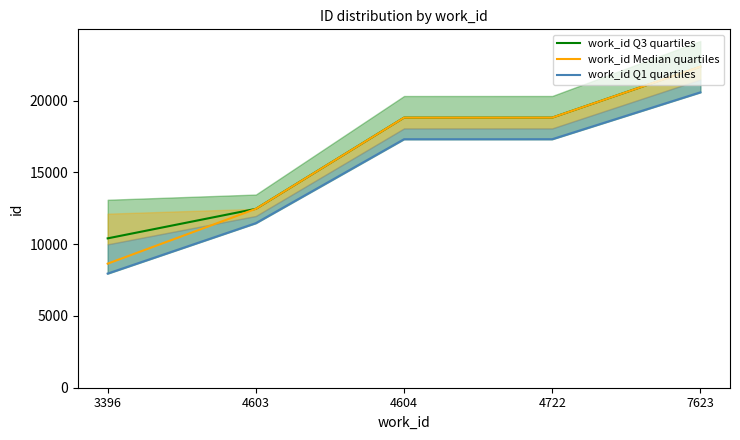

List the series in order of their peak value, highest first.

work_id Q3 quartiles, work_id Median quartiles, work_id Q1 quartiles